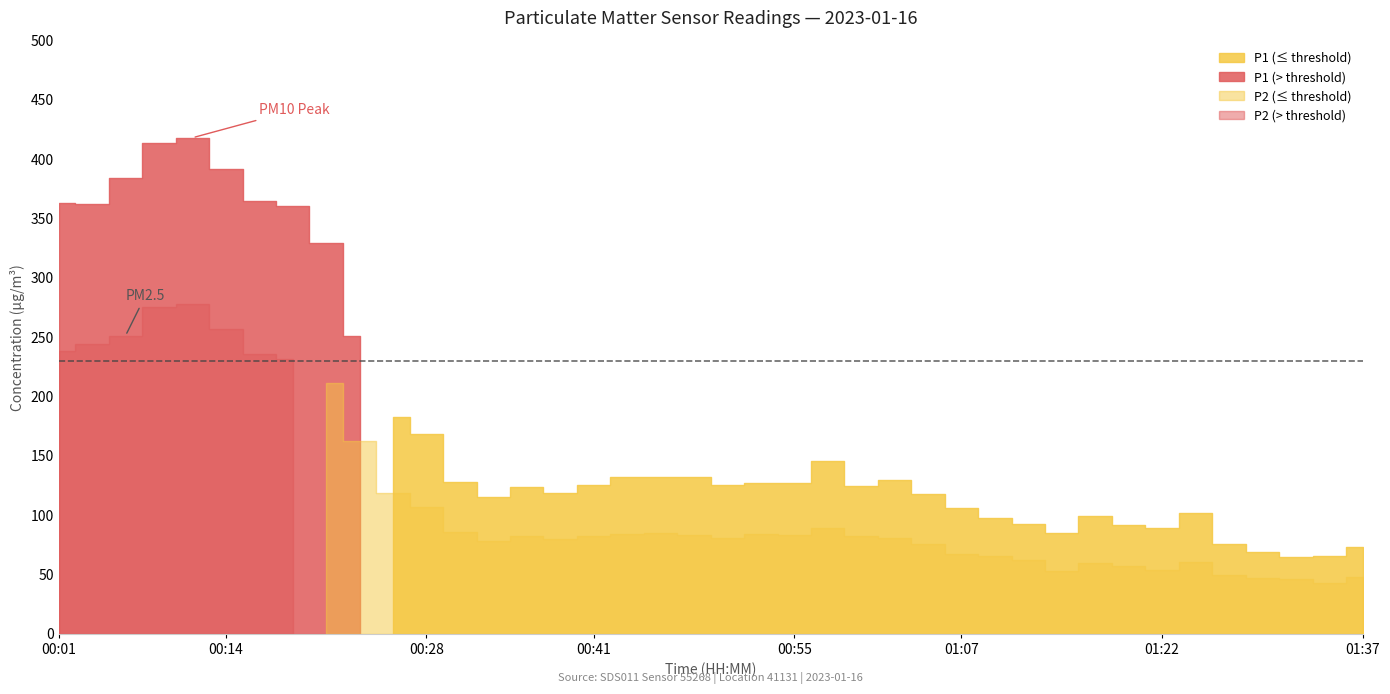

In P2, how many points are higher than both neighbors (excluding endpoints)?

7